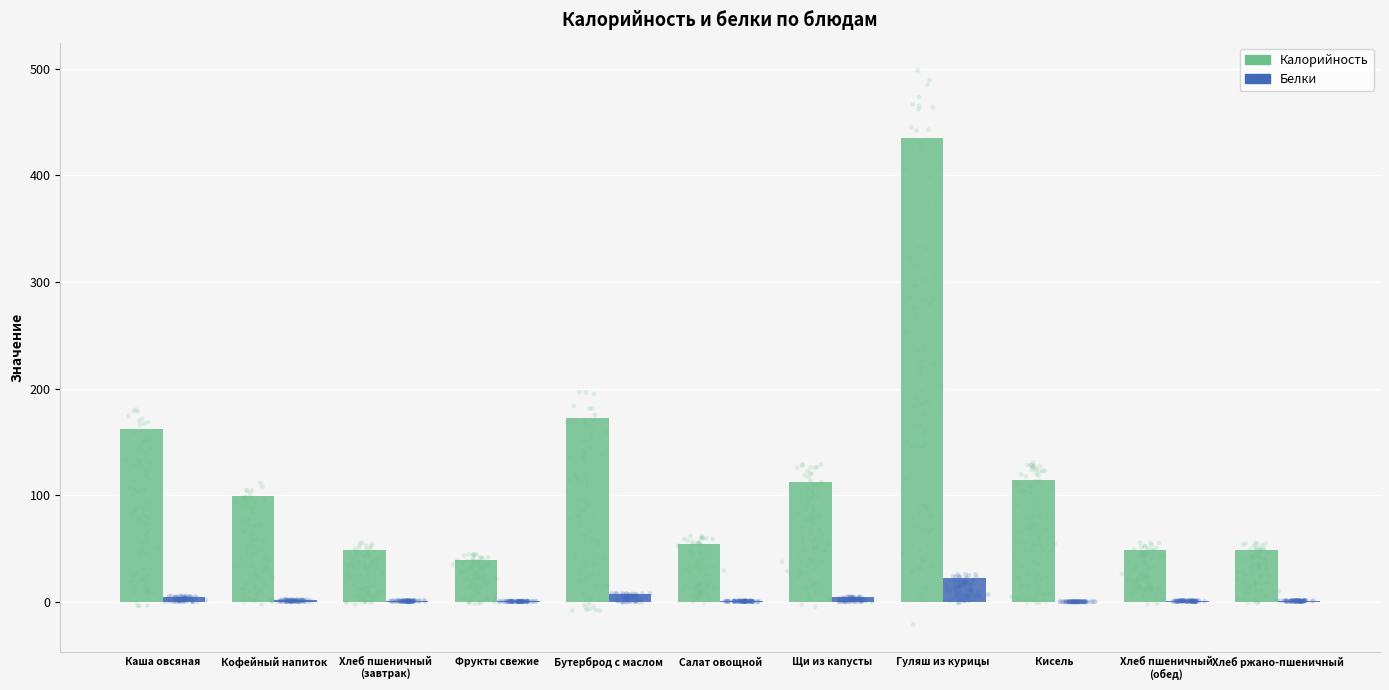

Which series contains the lowest Y value?

Белки